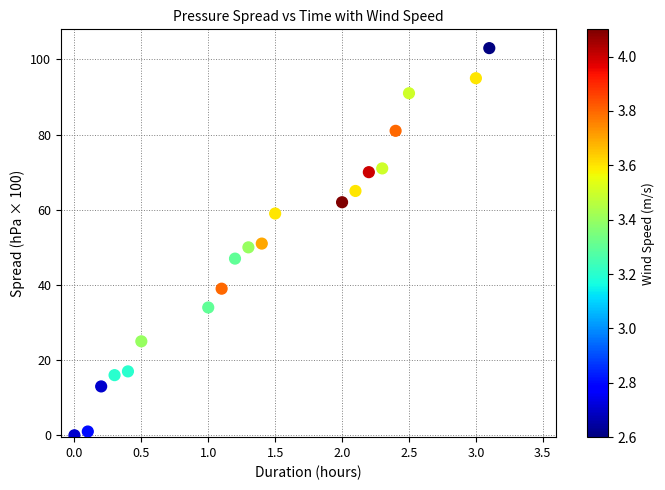

What is the range of Y values (max minus min)?

103.0